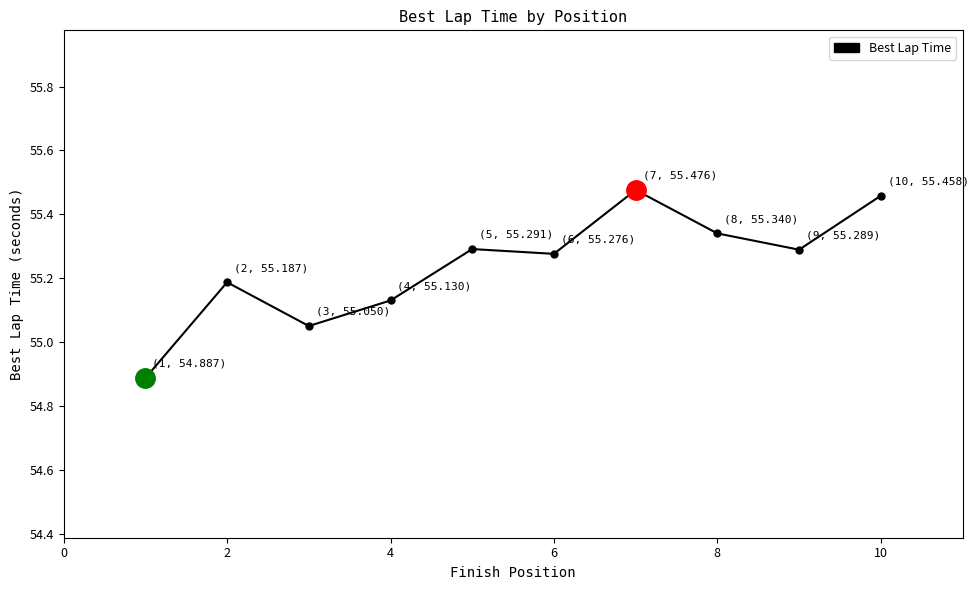

True or false: there are more than 0 points higher than both neighbors.

True